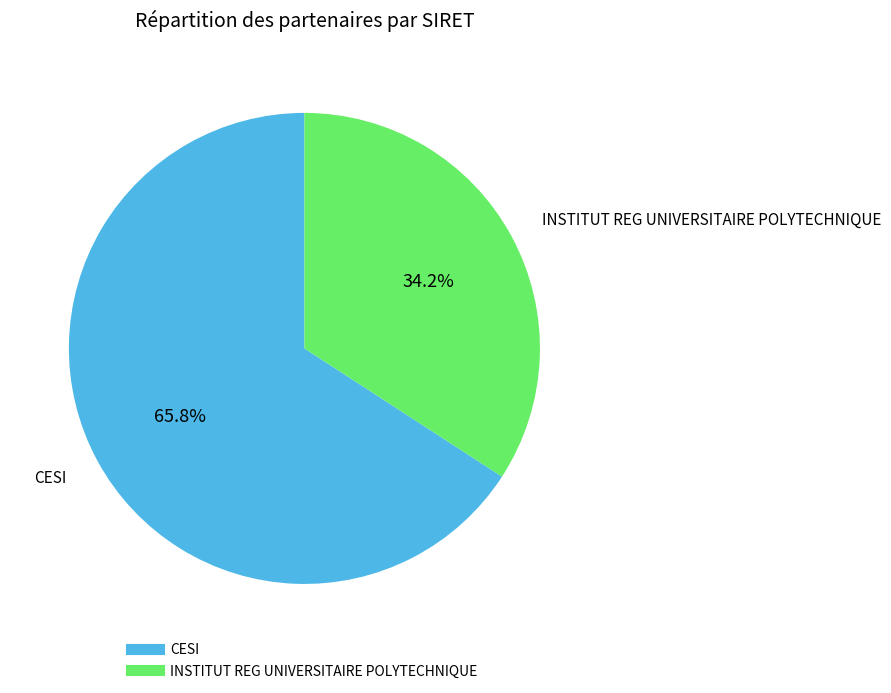

Which category has the smallest portion of the pie?

INSTITUT REG UNIVERSITAIRE POLYTECHNIQUE